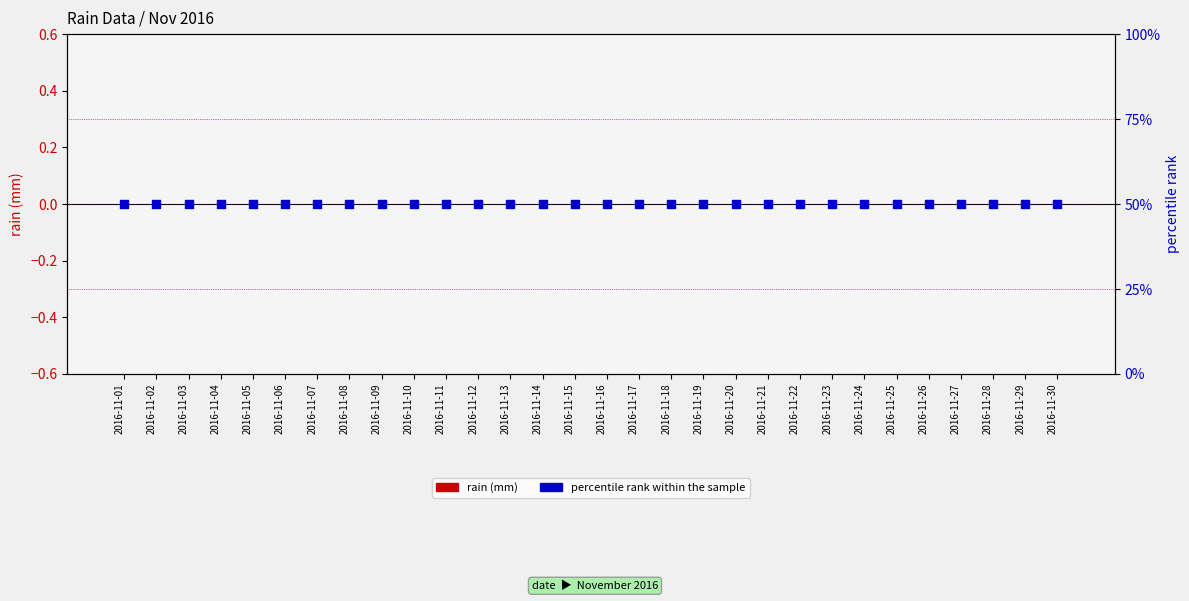

At how many categories does at least one series exceed 44?

30